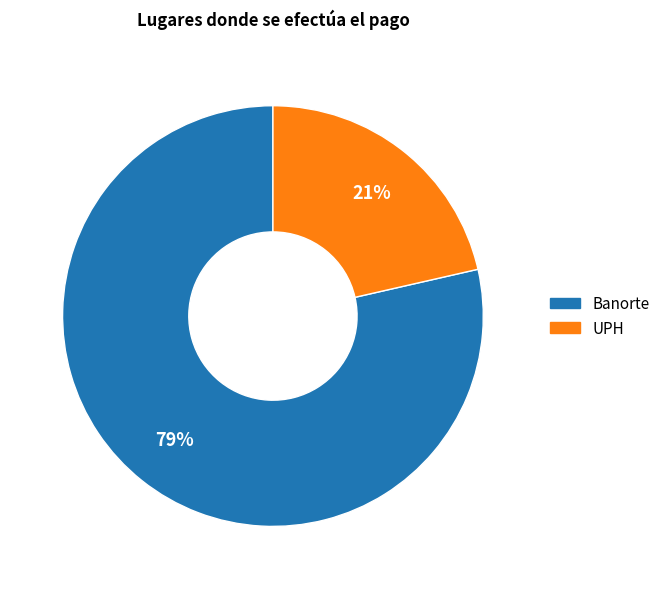

Is the sum of UPH and Banorte greater than half?

Yes